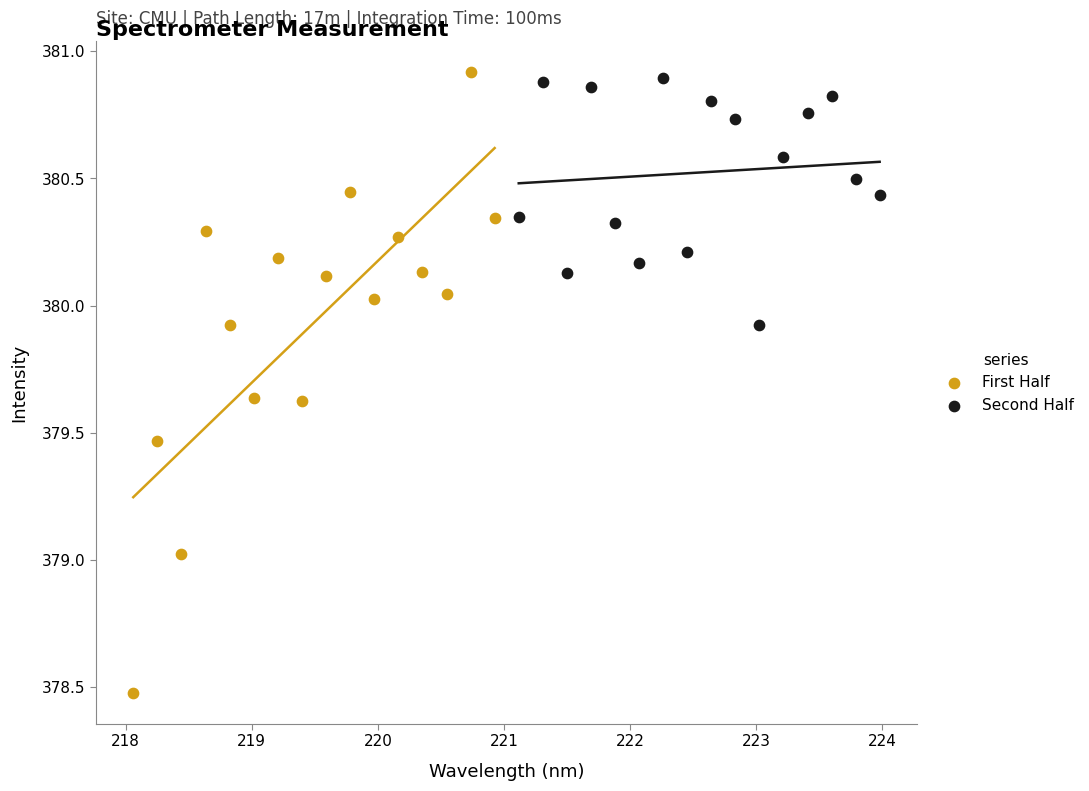

What are all the series names shown in the legend?

First Half, Second Half